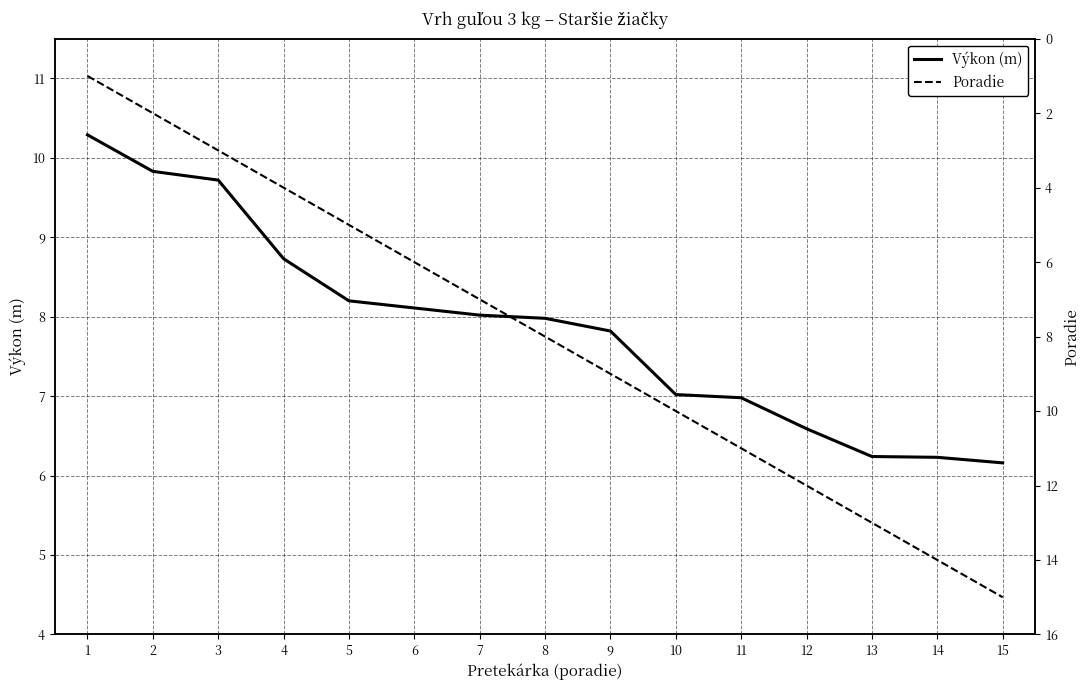

List the series in order of their overall mean, highest first.

Poradie, Výkon (m)